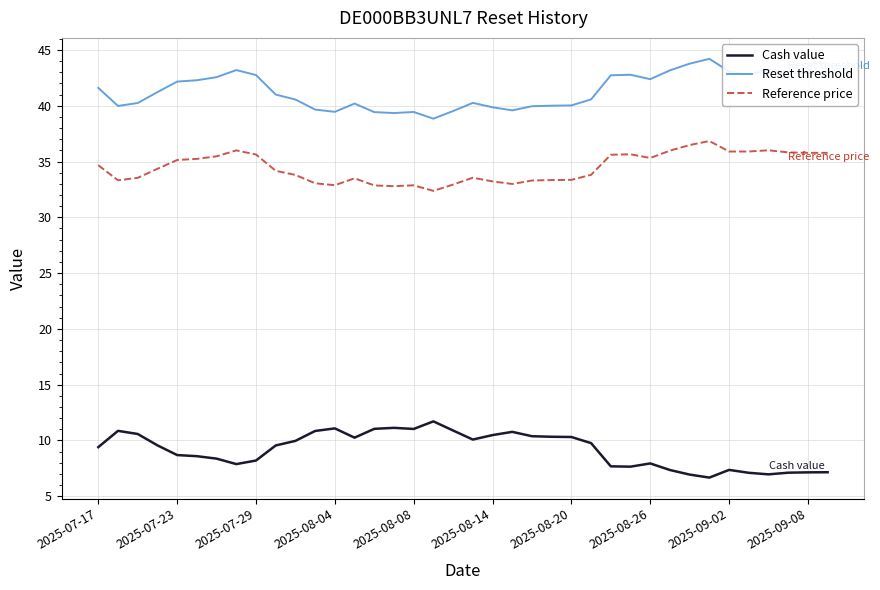

What is the smallest value displayed?

6.7